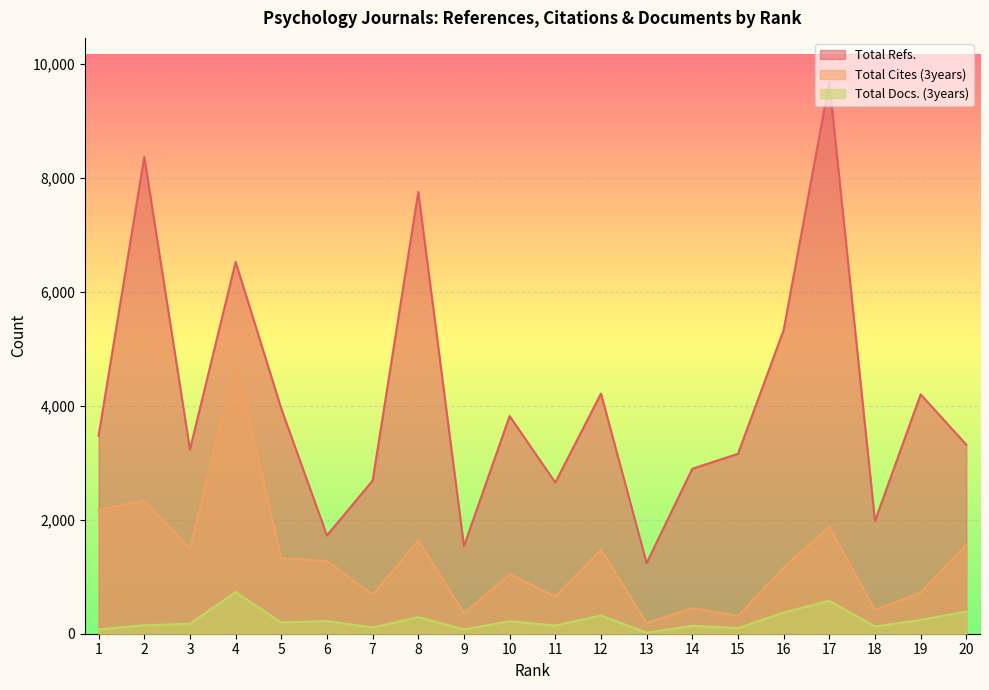

Which series changed the most between 7 and 19?

Total Refs.